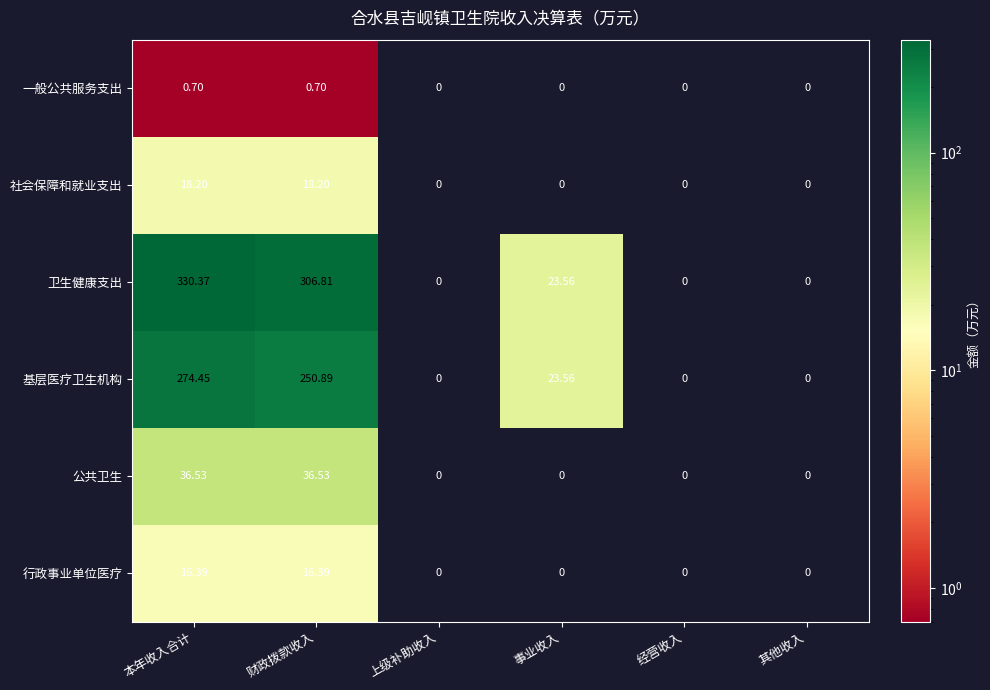

Which series has the widest spread of values?

卫生健康支出